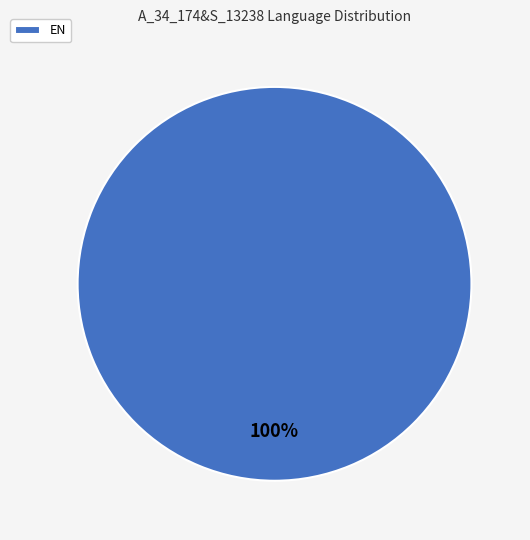

Does EN represent more than half of the total?

Yes